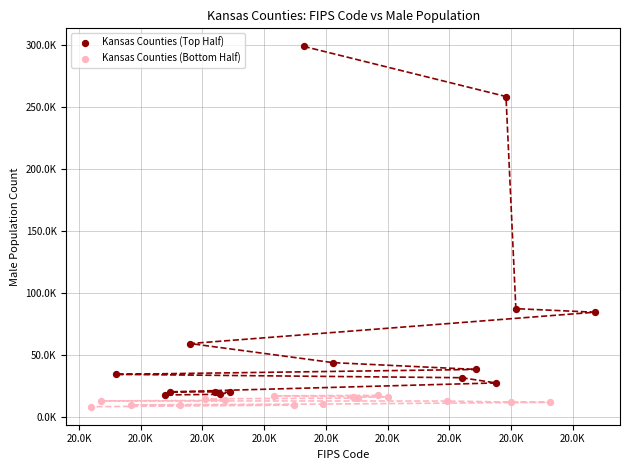

Which series has the largest Y range (max minus min)?

Kansas Counties (Top Half)